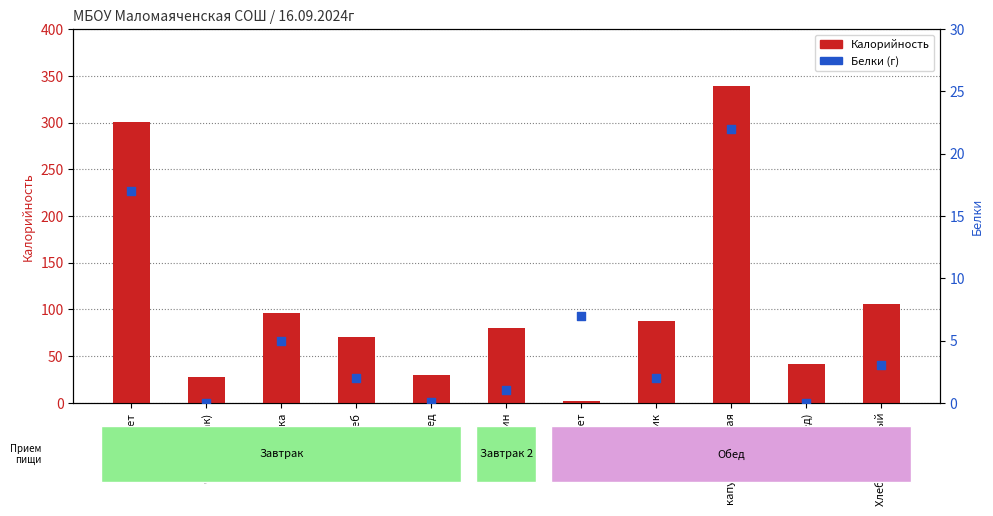

What is the total value across all series at Хлеб пшеничный?

109.0